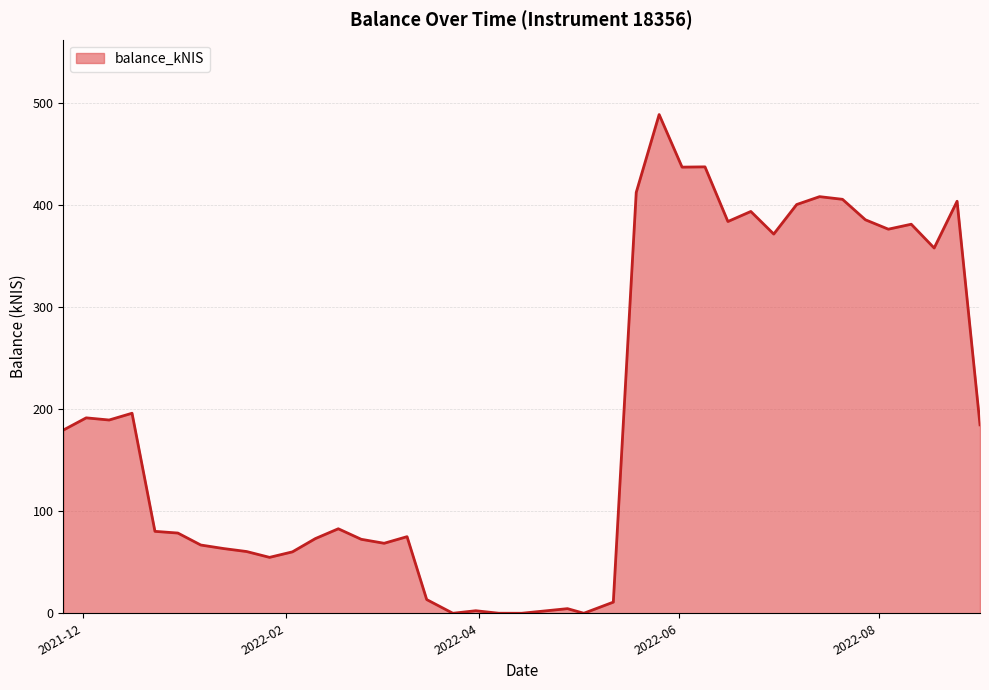

What is the difference between the maximum and minimum values?

488.3